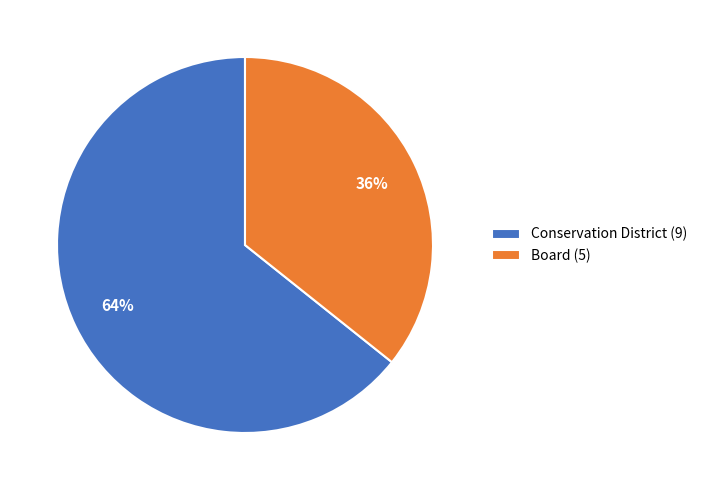

How many slices are in this pie chart?

2